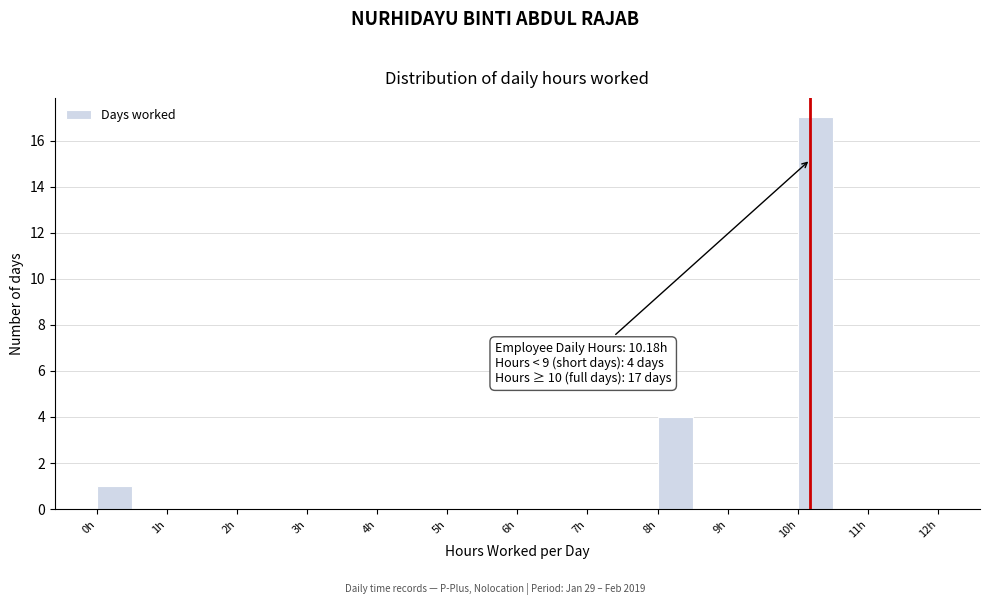

Over which range of the x-axis is the bar tallest?

10.0 to 10.5